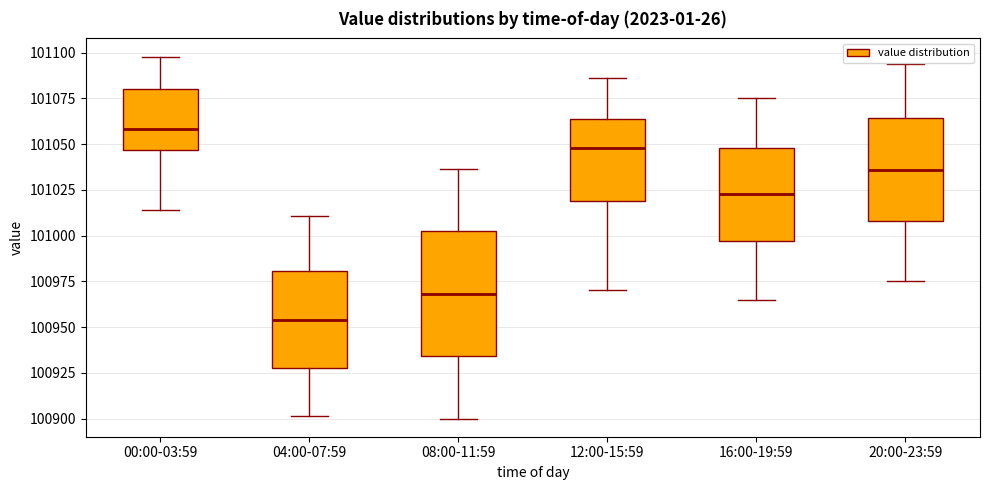

Which box's median line is the lowest?

04:00-07:59